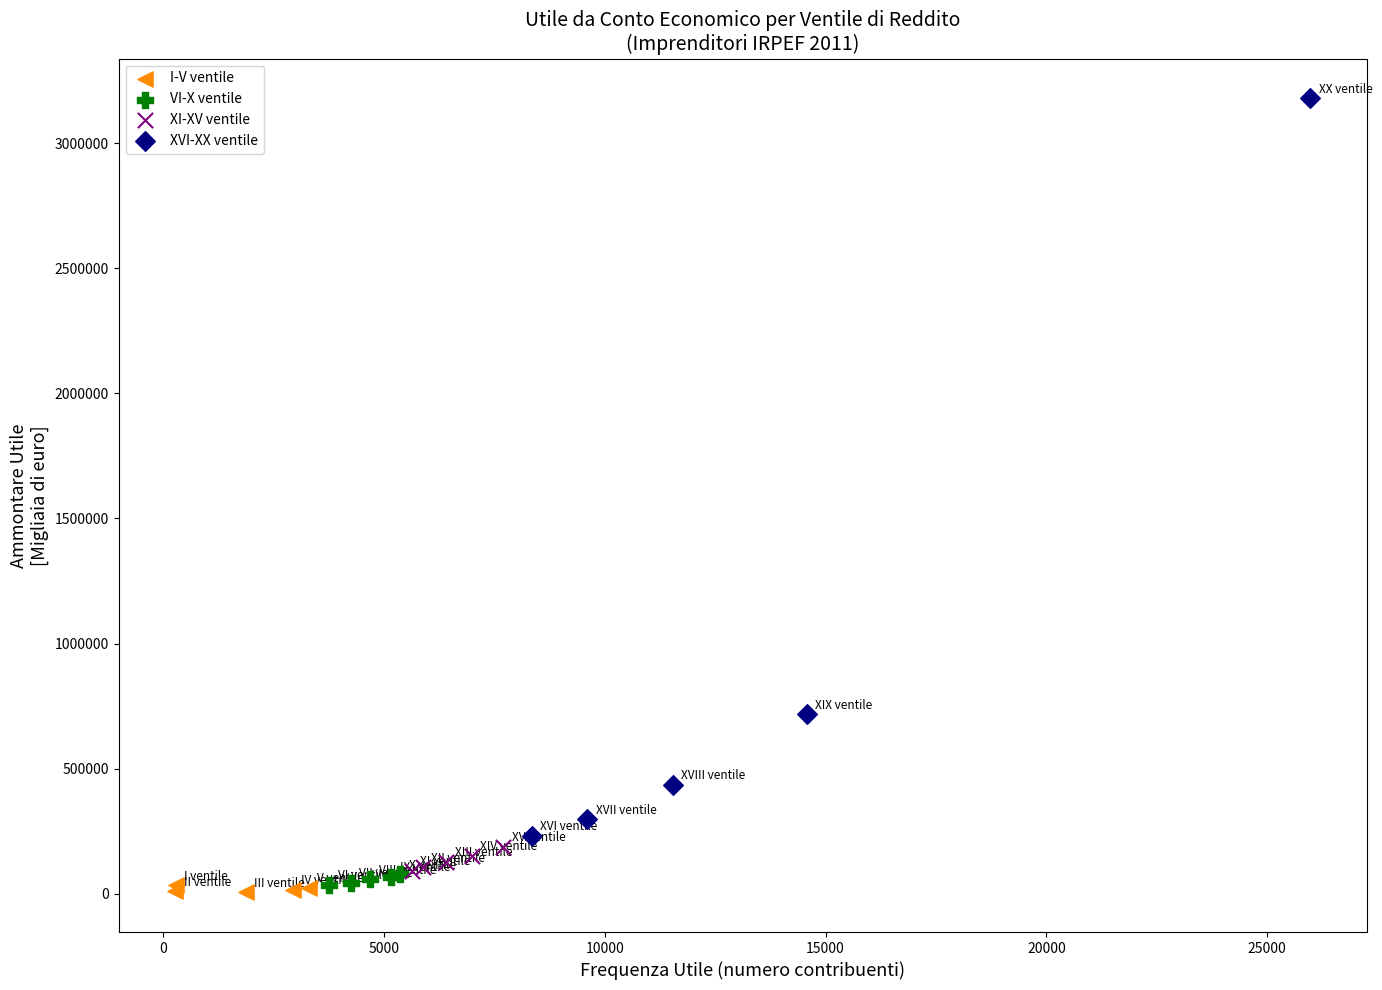

Which series has the largest Y range (max minus min)?

XVI-XX ventile